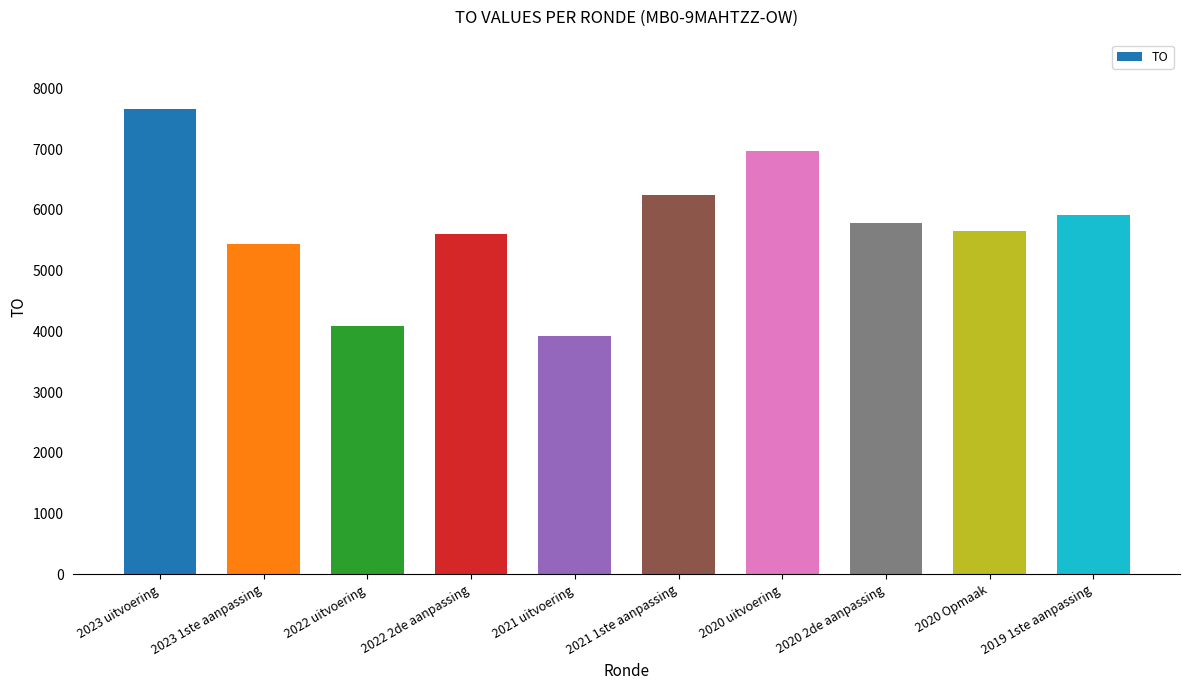

What is the approximate value at 2023 uitvoering?

7653